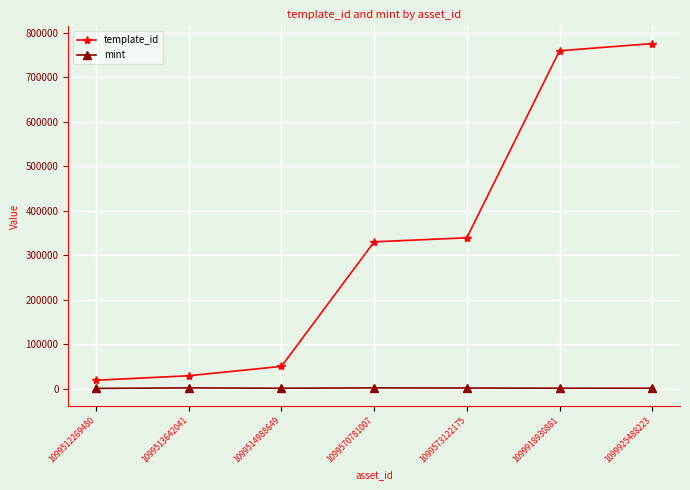

True or false: template_id has a value of 776258 at 1099925488223.

True